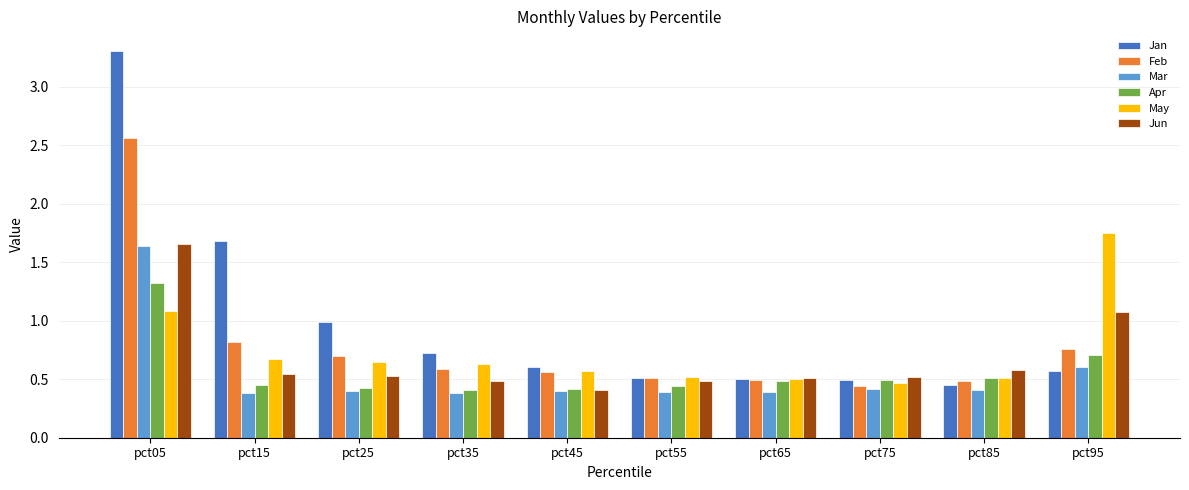

Which label corresponds to the largest value in the chart?

pct05